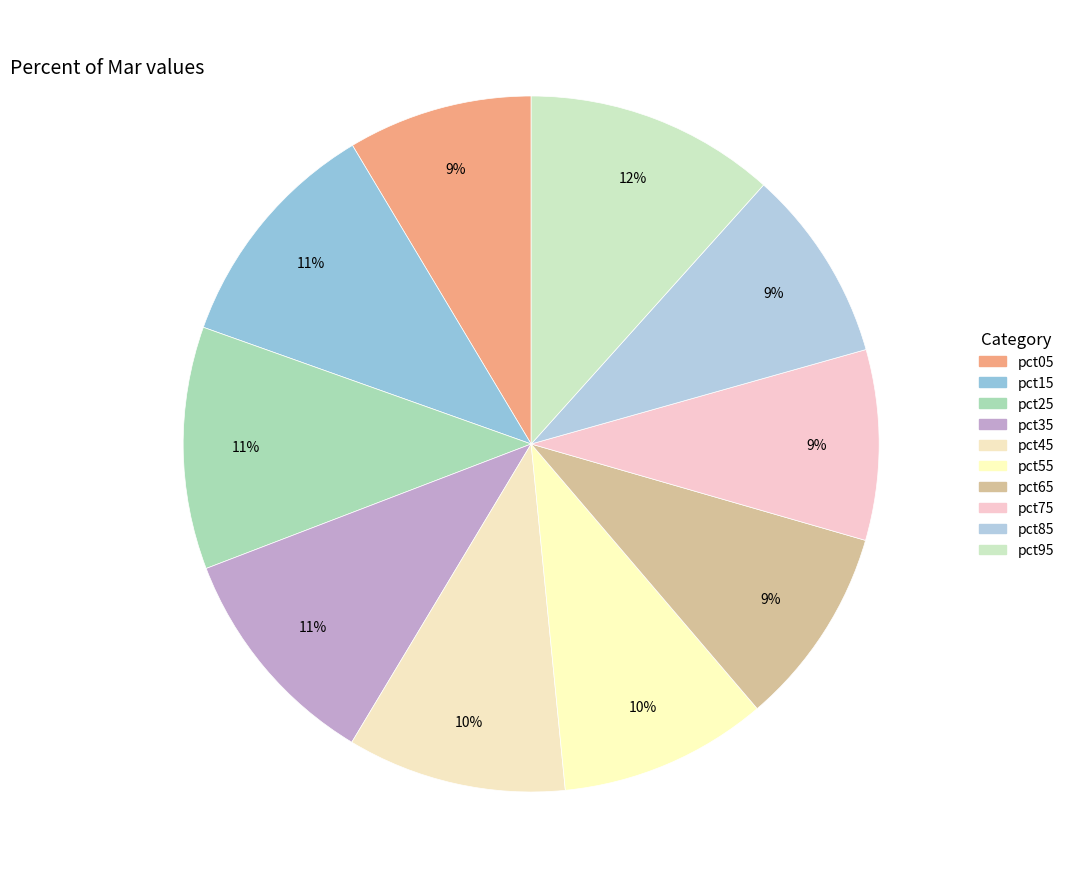

What is the change in value from pct05 to pct35?

+0.1